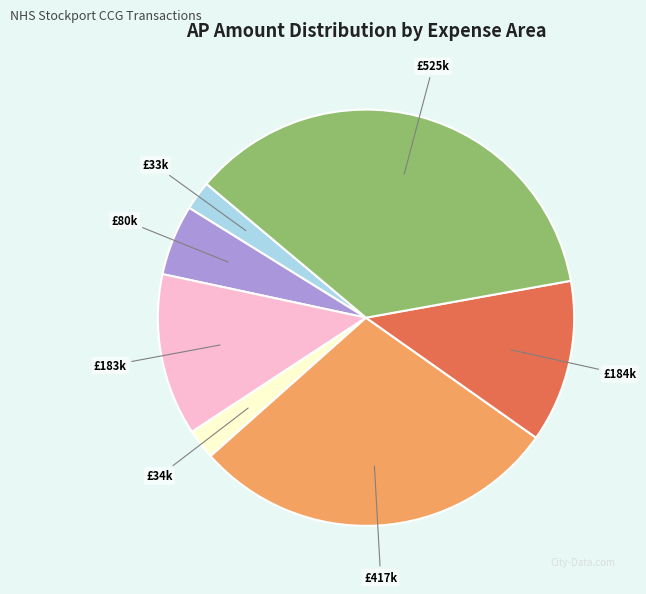

Does any single category account for the majority?

No